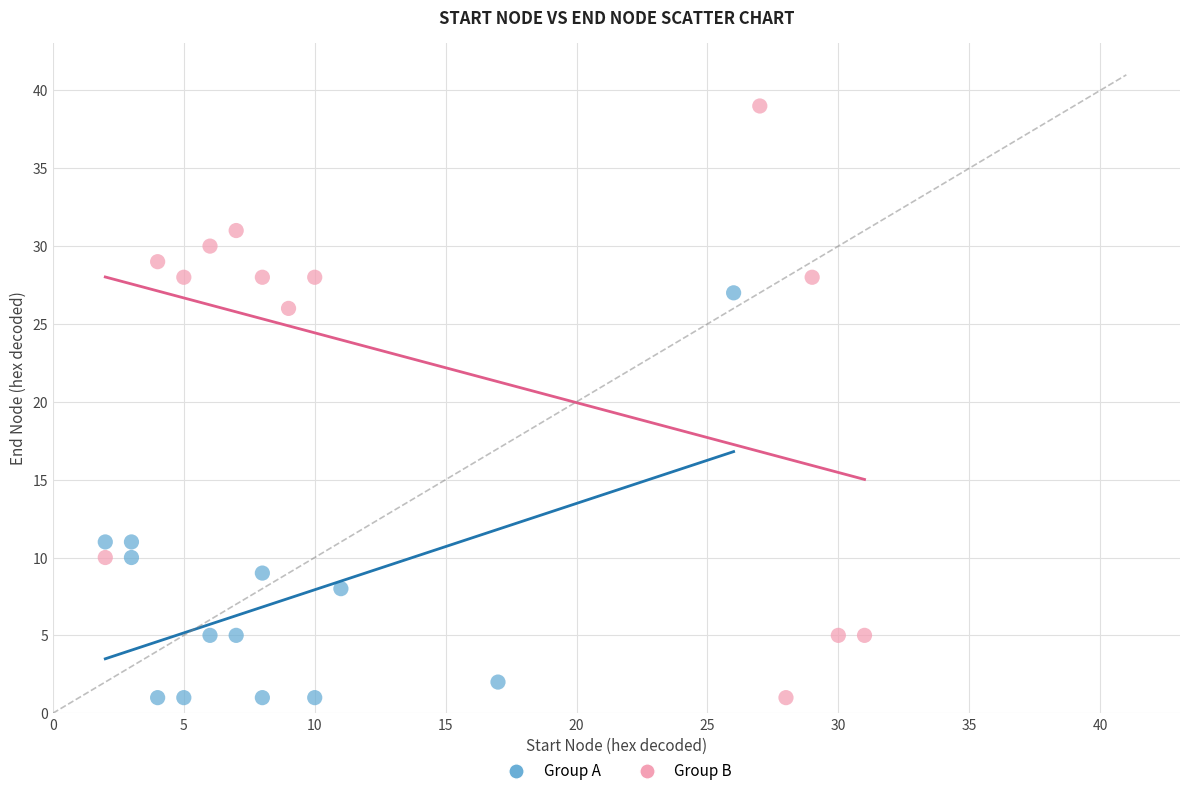

Which series contains the highest Y value?

Group B